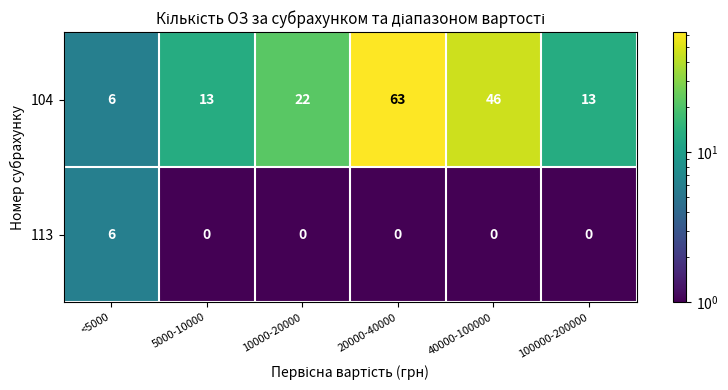

At how many categories does at least one series exceed 62?

1